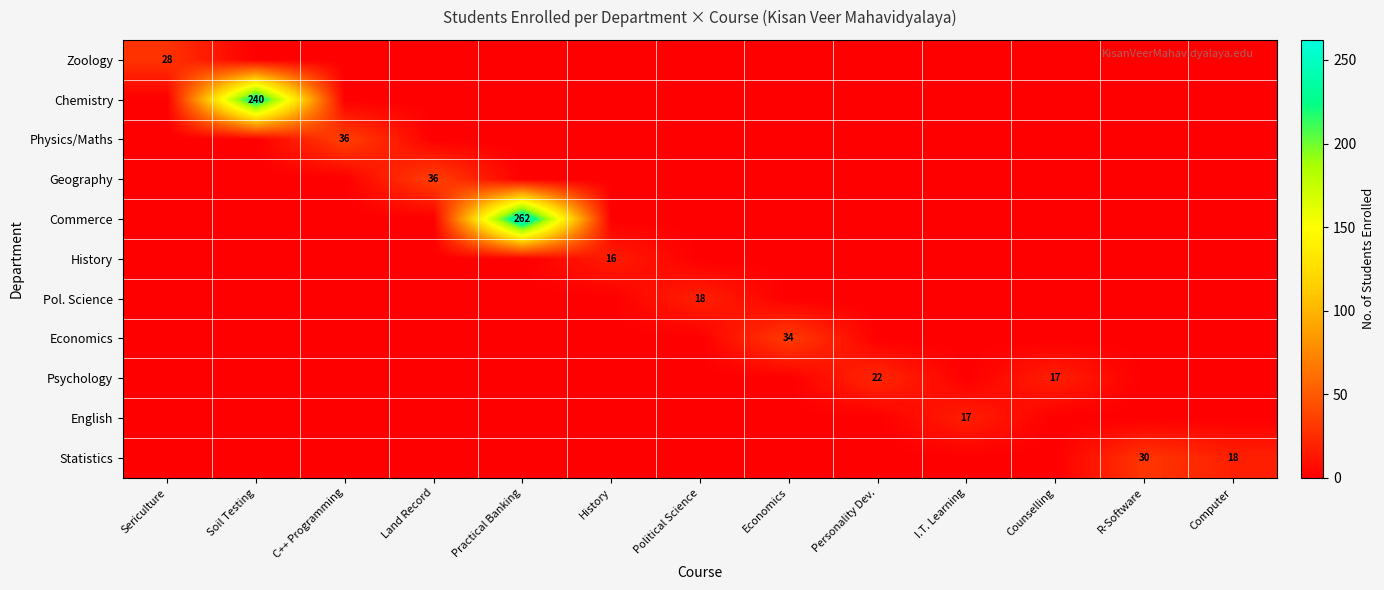

What is the difference between the highest and lowest values at Political Science?

18